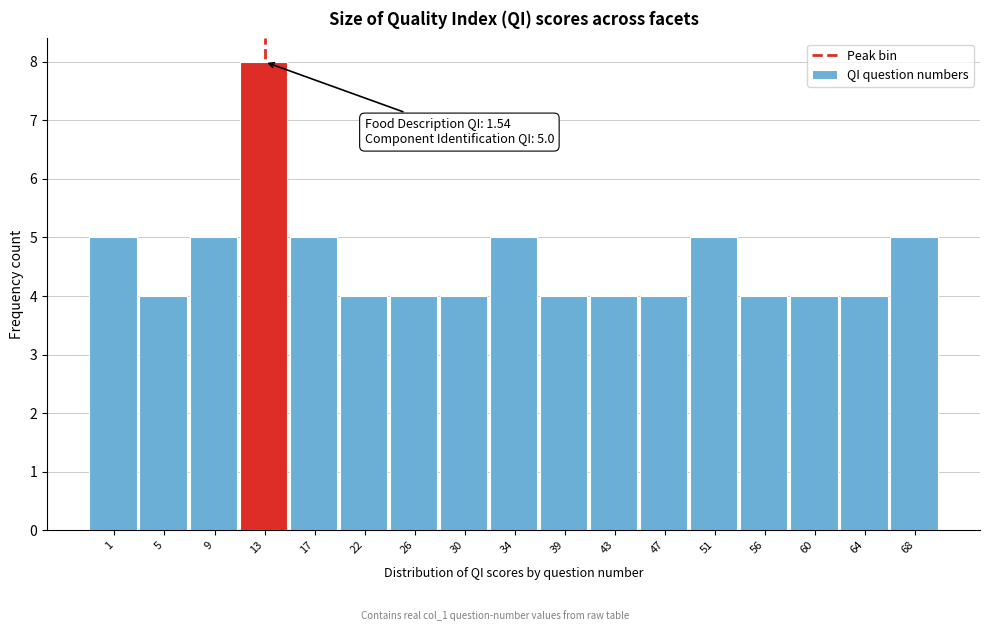

Reading left to right, what are all the values shown in this chart?

5	4	5	8	5	4	4	4	5	4	4	4	5	4	4	4	5